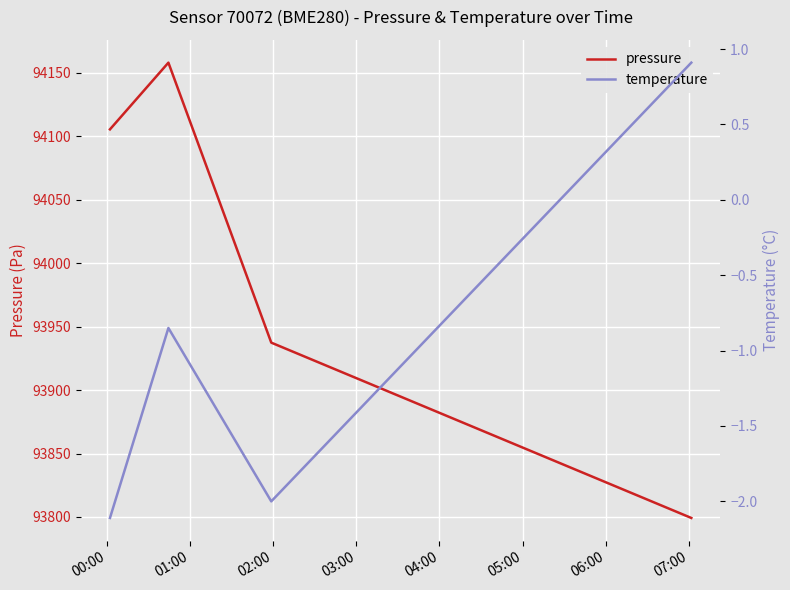

List the series in order of their peak value, lowest first.

temperature, pressure